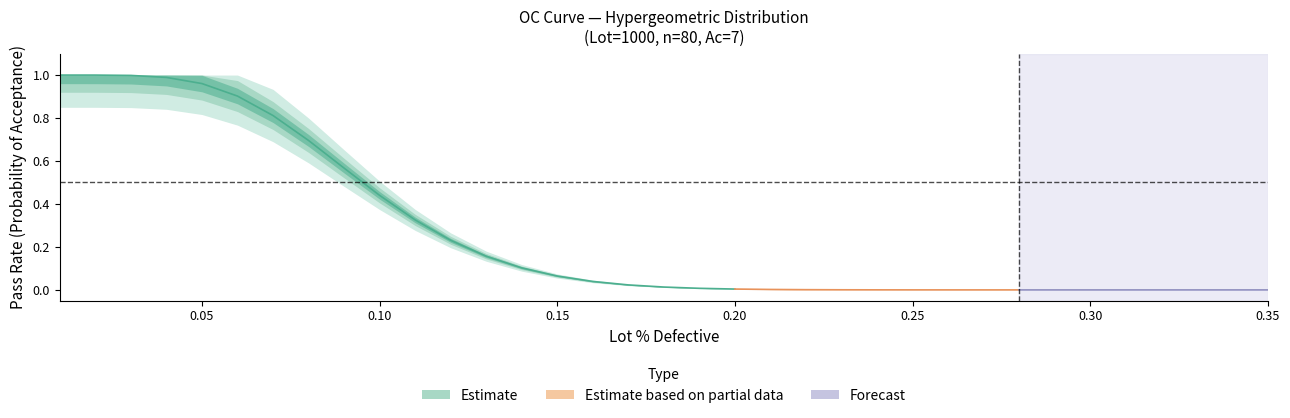

The chart shows a value of 1.3 at 0.05. True or false?

False